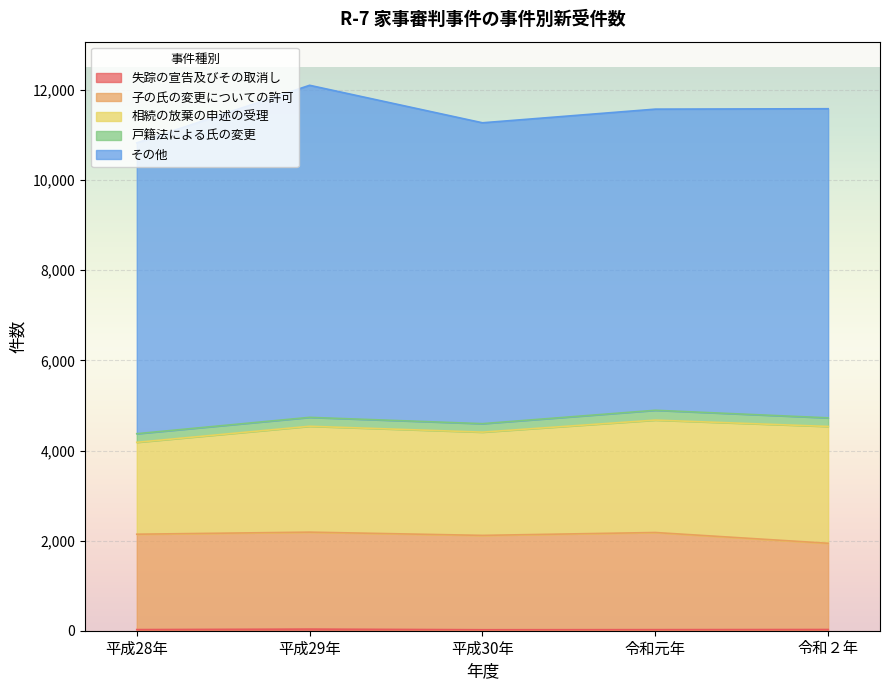

Which series has the largest total across all categories?

その他